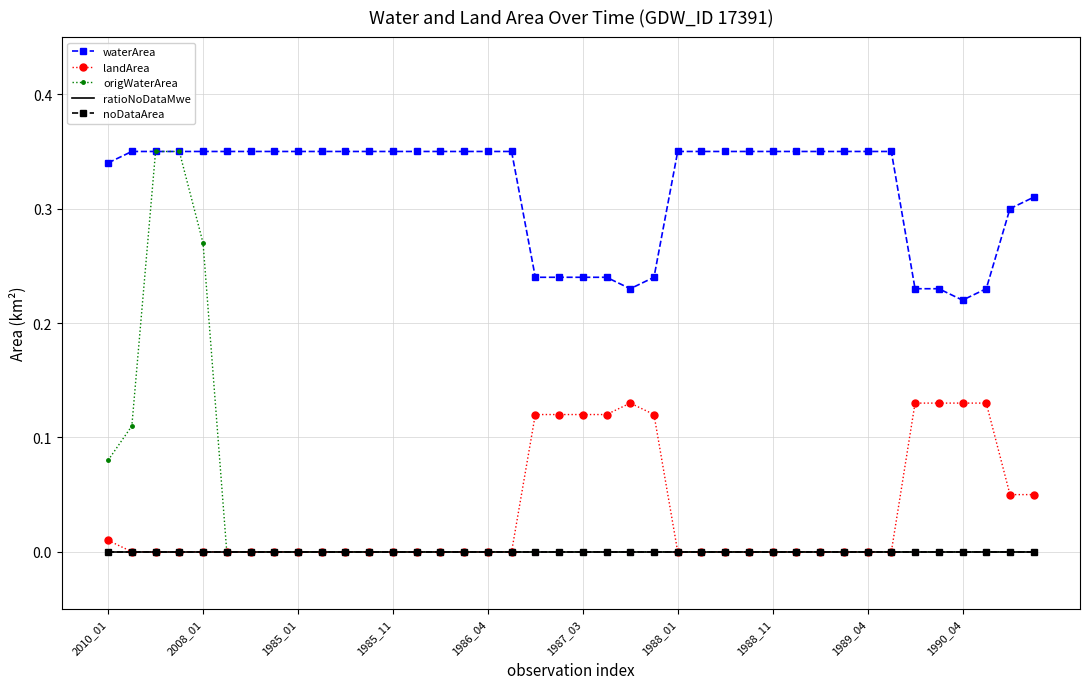

Reading left to right, transcribe all the data shown in this chart.

waterArea: 0.3	0.3	0.3	0.3	0.3	0.3	0.3	0.3	0.3	0.3	0.3	0.3	0.3	0.3	0.3	0.3	0.3	0.3	0.2	0.2	0.2	0.2	0.2	0.2	0.3	0.3	0.3	0.3	0.3	0.3	0.3	0.3	0.3	0.3	0.2	0.2	0.2	0.2	0.3	0.3
landArea: 0.0	0.0	0.0	0.0	0.0	0.0	0.0	0.0	0.0	0.0	0.0	0.0	0.0	0.0	0.0	0.0	0.0	0.0	0.1	0.1	0.1	0.1	0.1	0.1	0.0	0.0	0.0	0.0	0.0	0.0	0.0	0.0	0.0	0.0	0.1	0.1	0.1	0.1	0.1	0.1
origWaterArea: 0.1	0.1	0.3	0.3	0.3	0.0	0.0	0.0	0.0	0.0	0.0	0.0	0.0	0.0	0.0	0.0	0.0	0.0	0.0	0.0	0.0	0.0	0.0	0.0	0.0	0.0	0.0	0.0	0.0	0.0	0.0	0.0	0.0	0.0	0.0	0.0	0.0	0.0	0.0	0.0
ratioNoDataMwe: 0.0	0.0	0.0	0.0	0.0	0.0	0.0	0.0	0.0	0.0	0.0	0.0	0.0	0.0	0.0	0.0	0.0	0.0	0.0	0.0	0.0	0.0	0.0	0.0	0.0	0.0	0.0	0.0	0.0	0.0	0.0	0.0	0.0	0.0	0.0	0.0	0.0	0.0	0.0	0.0
noDataArea: 0.0	0.0	0.0	0.0	0.0	0.0	0.0	0.0	0.0	0.0	0.0	0.0	0.0	0.0	0.0	0.0	0.0	0.0	0.0	0.0	0.0	0.0	0.0	0.0	0.0	0.0	0.0	0.0	0.0	0.0	0.0	0.0	0.0	0.0	0.0	0.0	0.0	0.0	0.0	0.0